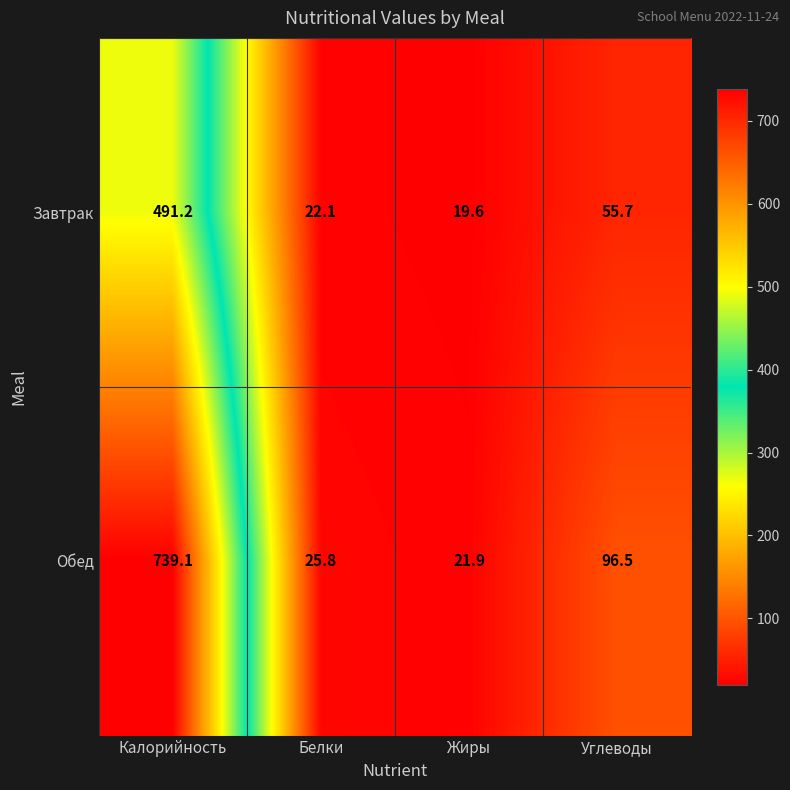

At which category does the chart reach its minimum across all series?

Жиры